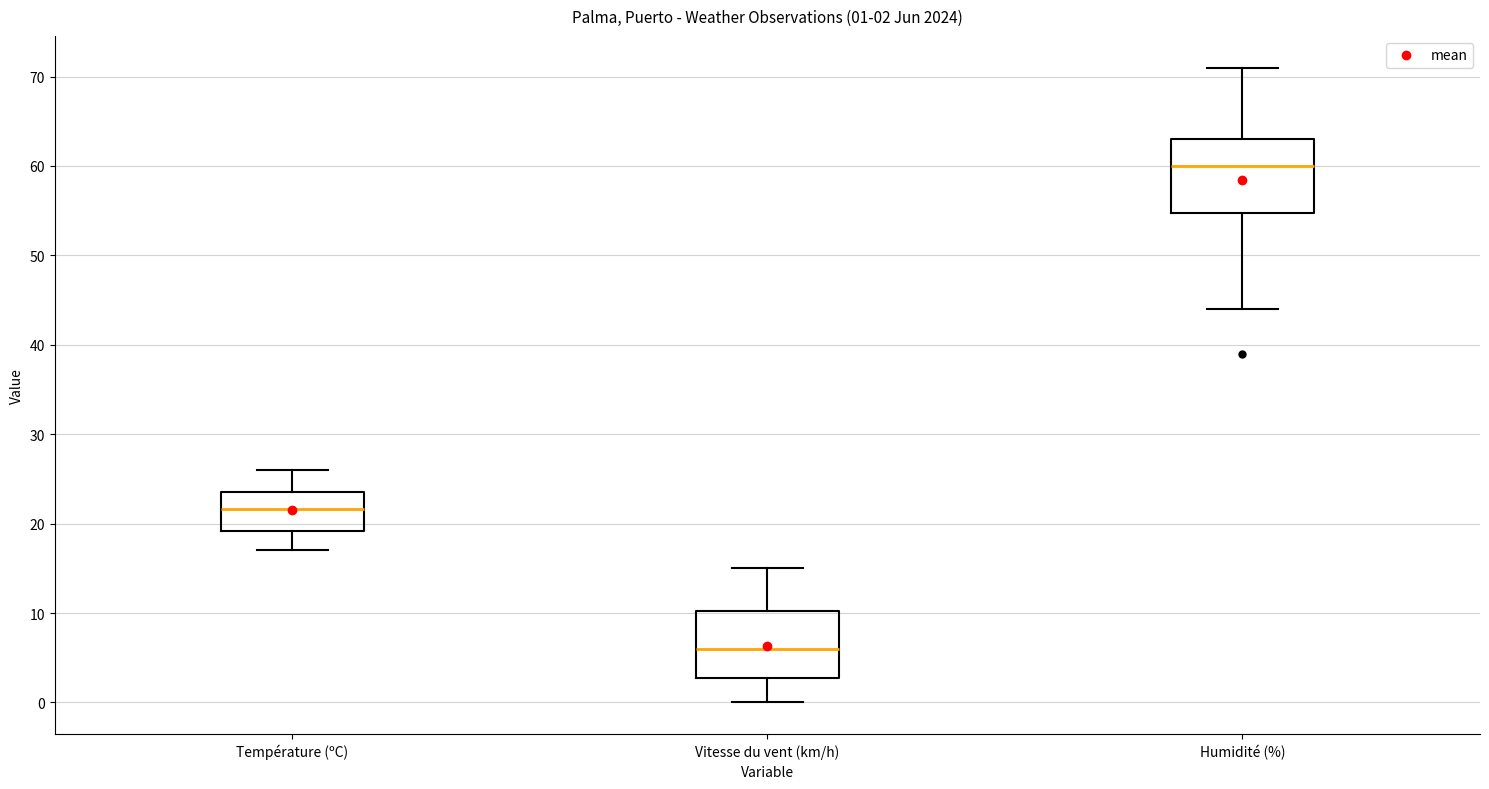

Which box's median line is the highest?

Humidité (%)